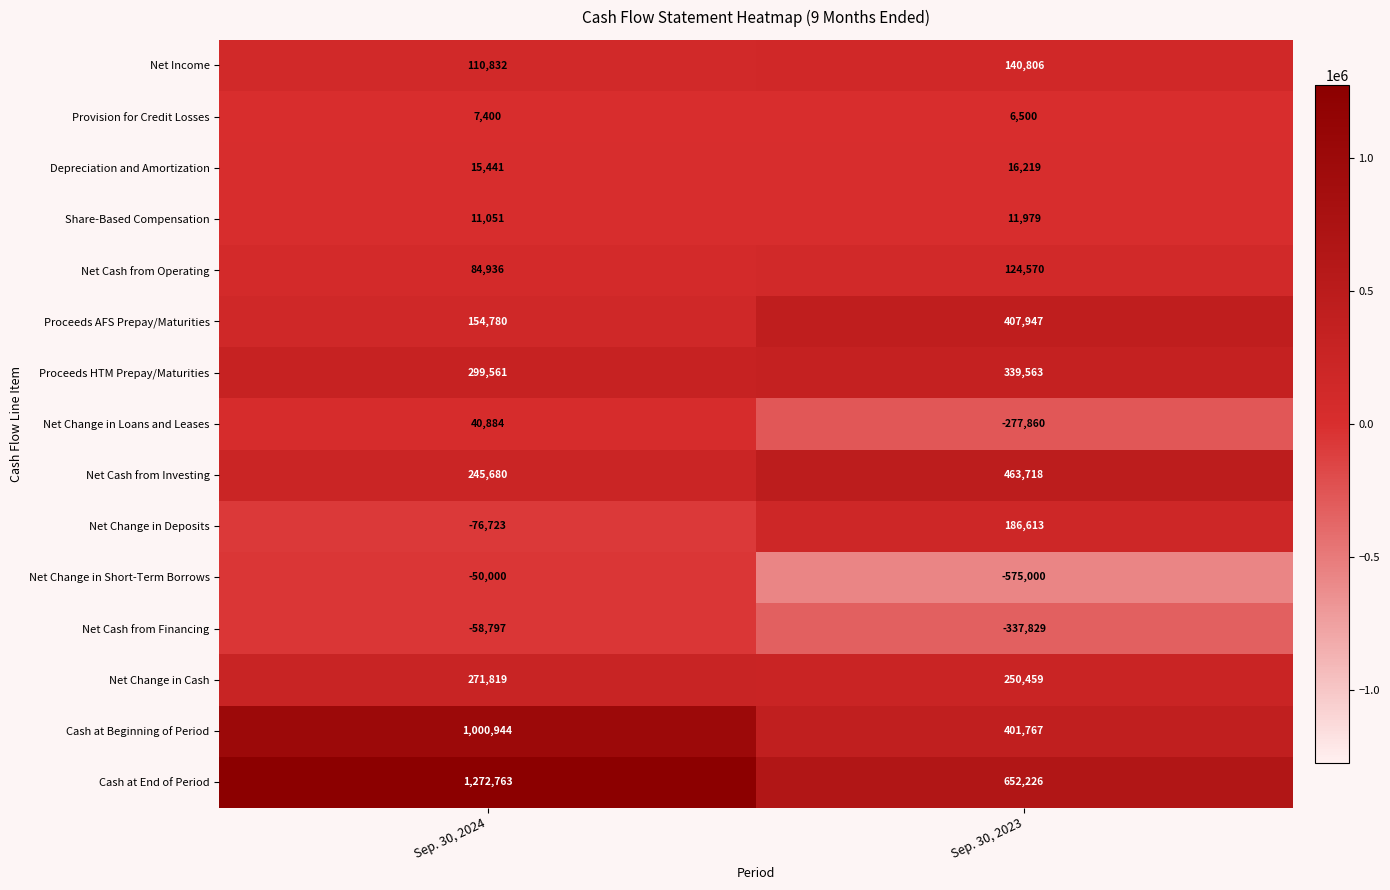

Between Sep. 30, 2024 and Sep. 30, 2023, which series saw the biggest shift?

Cash at End of Period